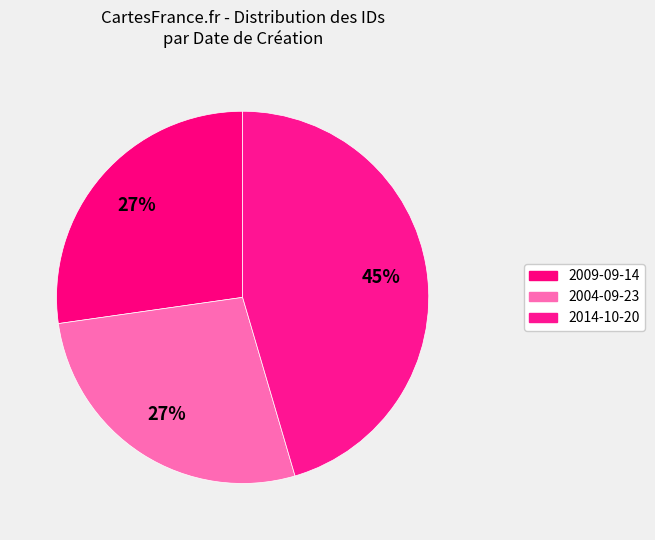

To the nearest percent, what is the difference between the largest and smallest slice percentages?

18%